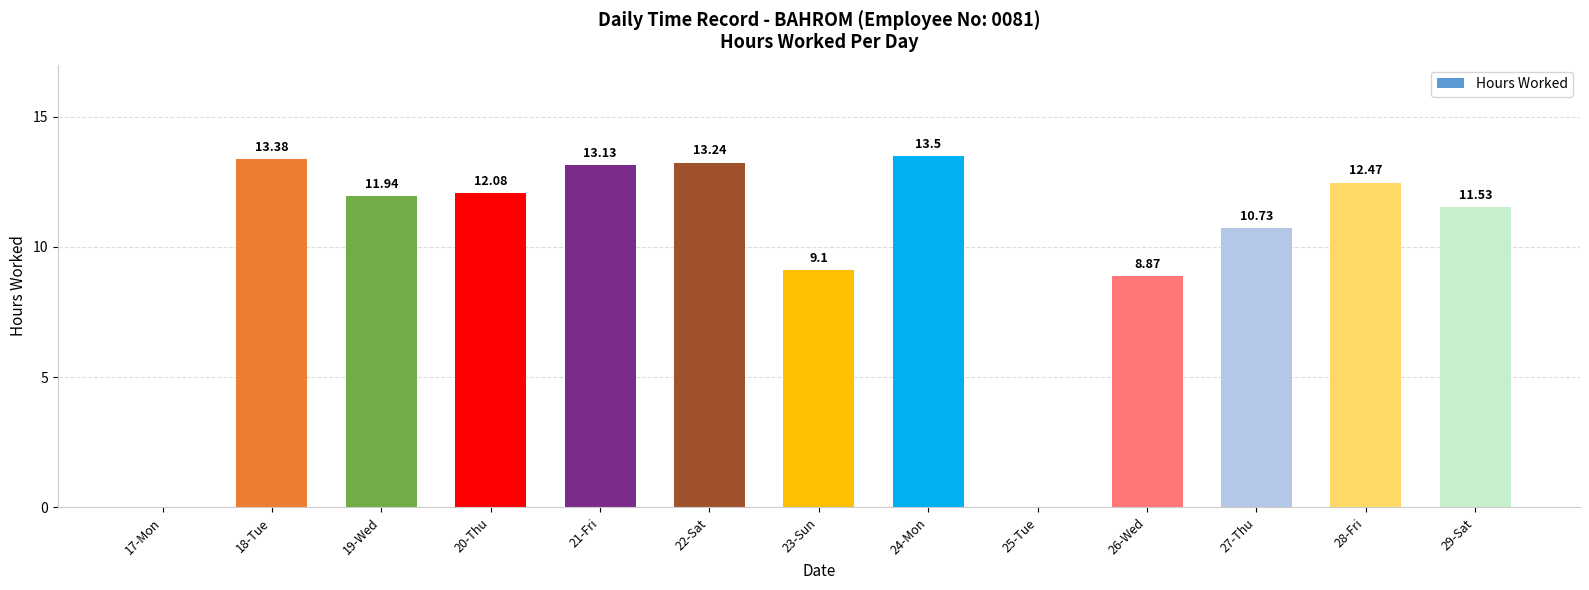

Which category has the highest value across all series?

24-Mon